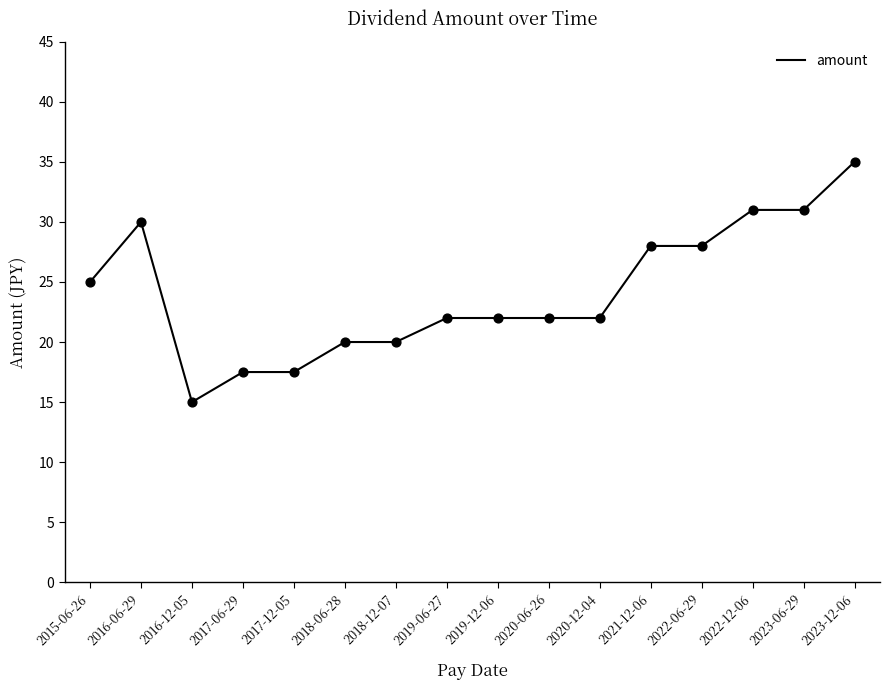

Approximately how many times larger is the value at 2023-06-29 compared to 2020-06-26?

1.4